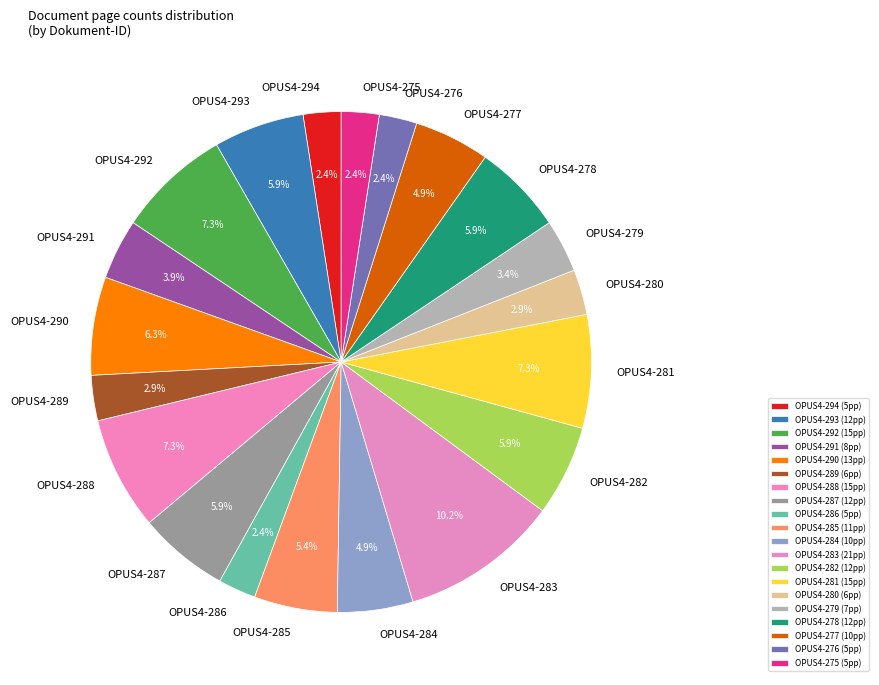

To the nearest percent, what is the difference between the largest and smallest slice percentages?

8%